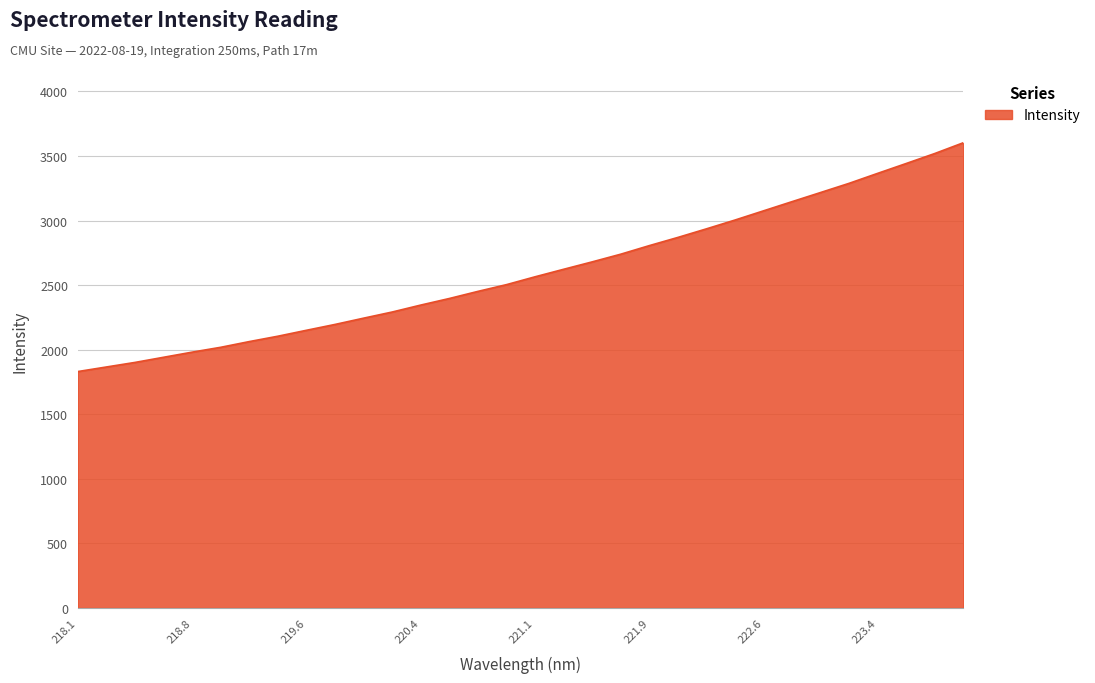

What is the difference between the maximum and minimum values?

1771.7